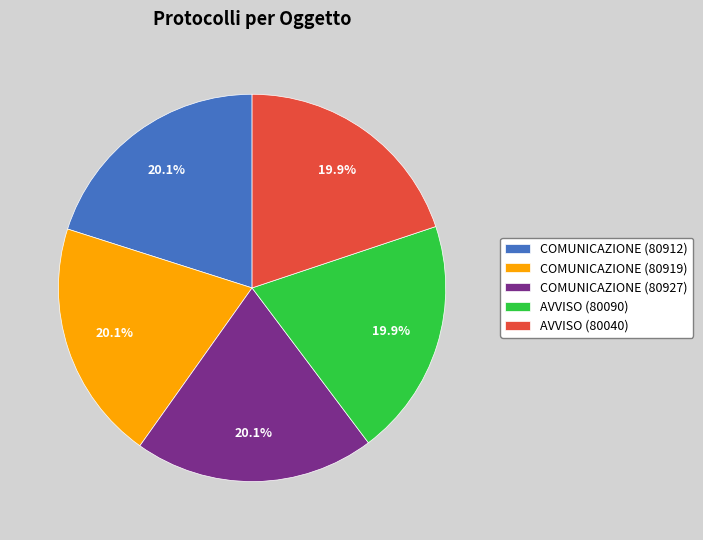

Is there any slice that represents more than half of the pie?

No